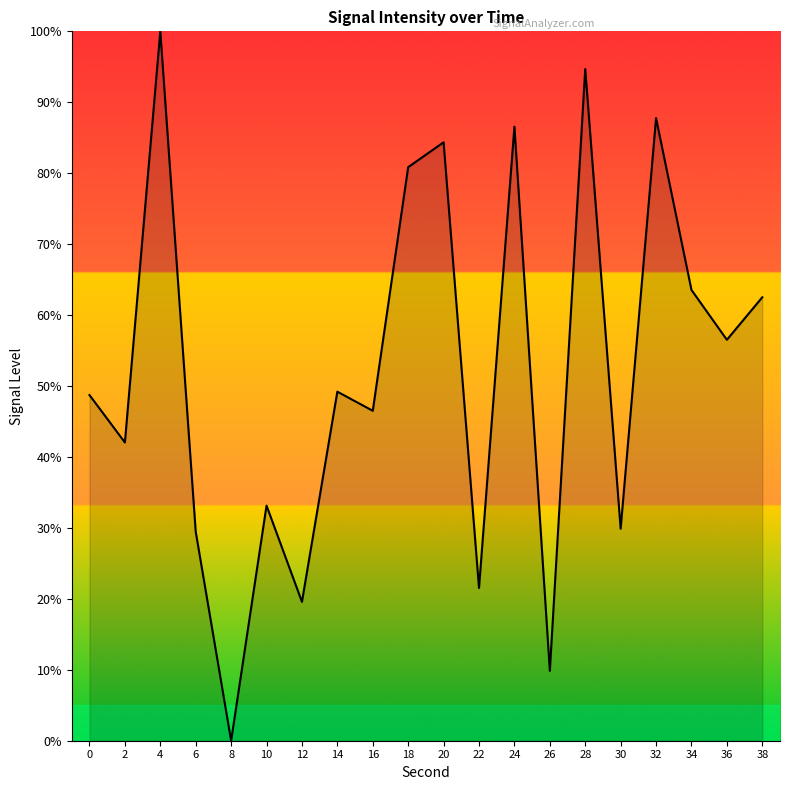

Reading right to left, transcribe all the data shown in this chart.

38=62.5	36=56.5	34=63.5	32=87.8	30=29.9	28=94.7	26=9.9	24=86.6	22=21.5	20=84.4	18=80.9	16=46.5	14=49.2	12=19.6	10=33.1	8=0.0	6=29.5	4=100.0	2=42.0	0=48.7